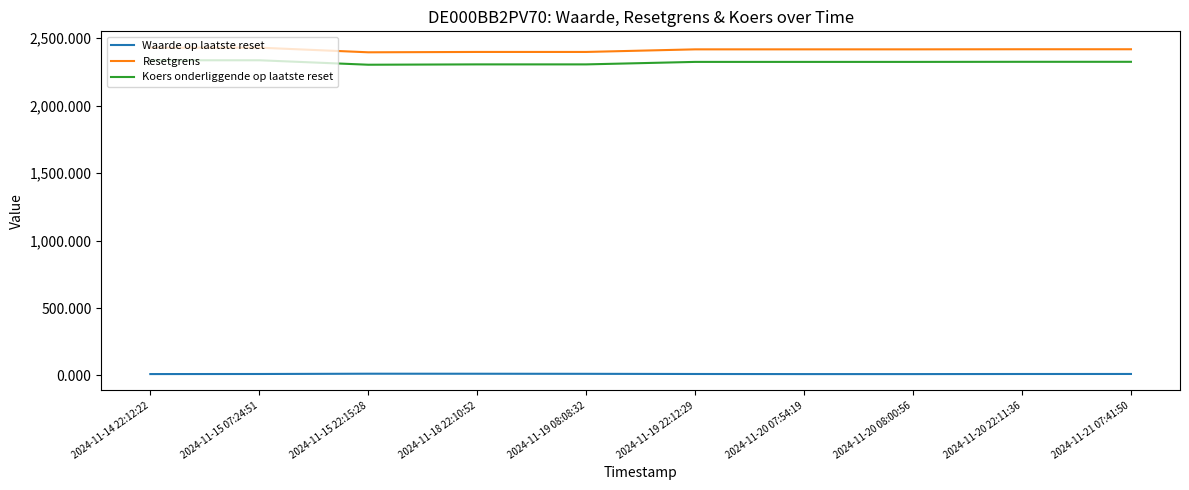

Is the value of Resetgrens at 2024-11-19 08:08:32 greater than the value of Koers onderliggende op laatste reset at 2024-11-20 08:00:56?

Yes